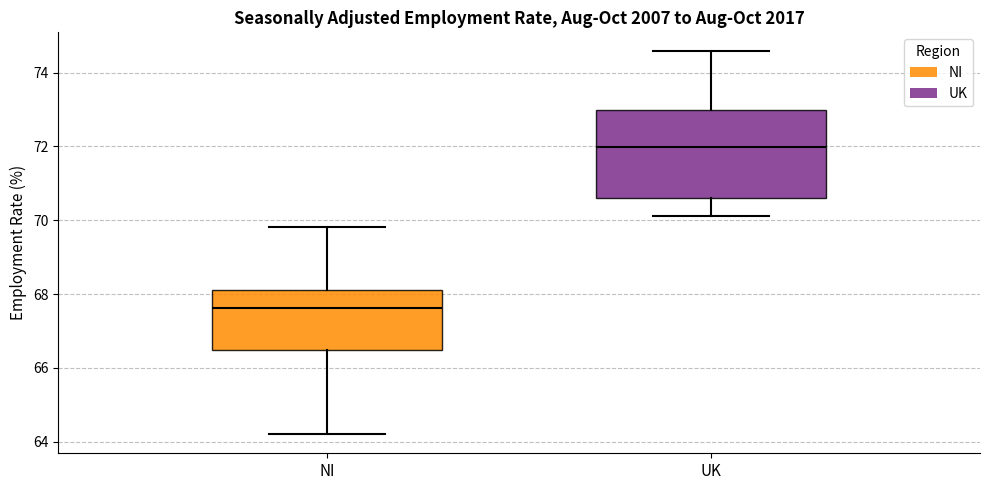

Where is the lower edge of the box for UK on the y-axis? The values are not printed on the chart, so give them approximately, as read against the axis.

70.6